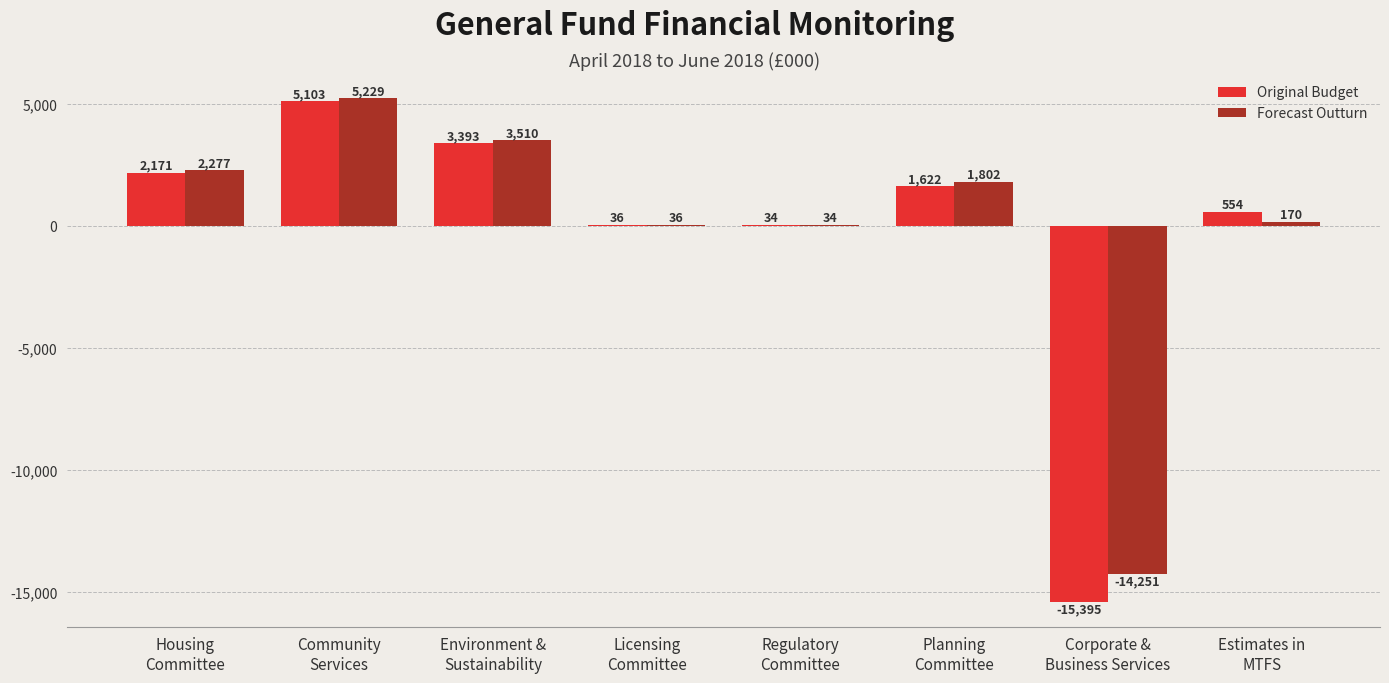

What is the sum of all Forecast Outturn values?

-1193